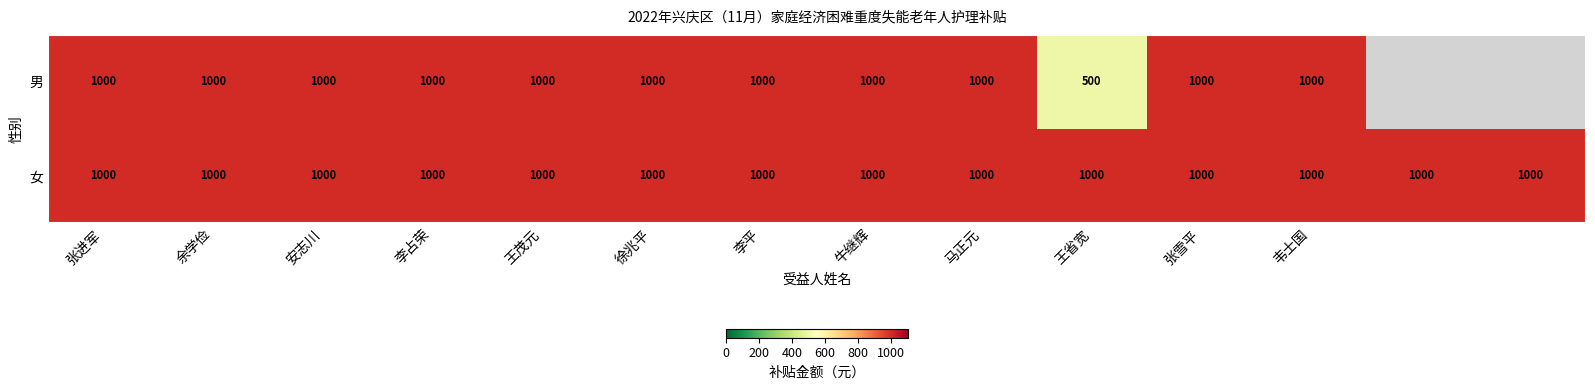

What is the total value across all series at 牛继辉?

2000